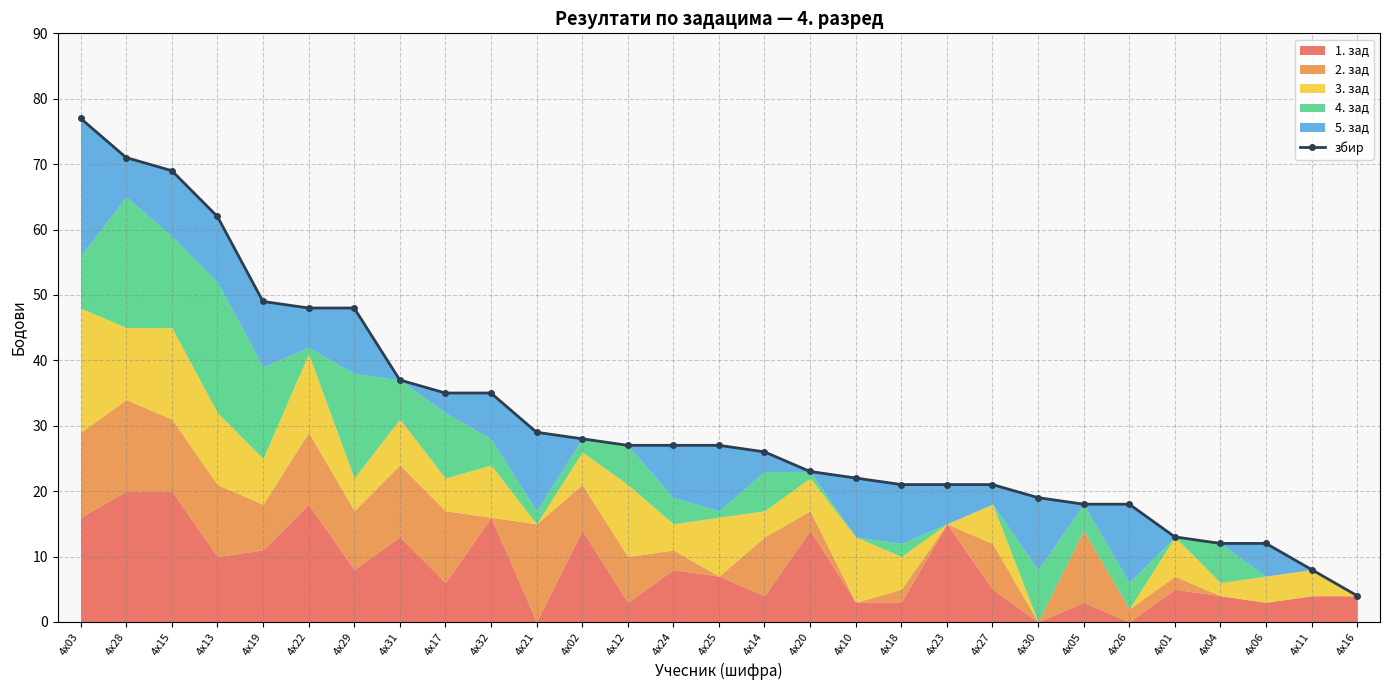

What is the maximum value shown in the chart?

77